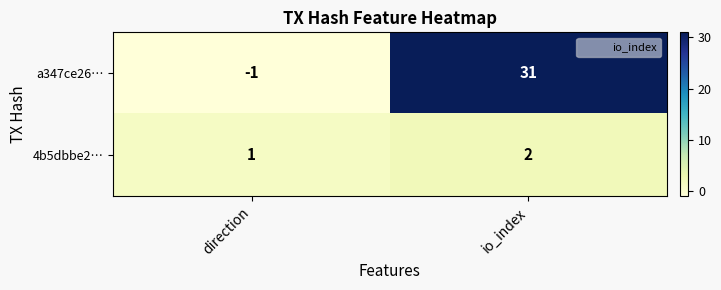

The a347ce26… series shows 31 at io_index. True or false?

True